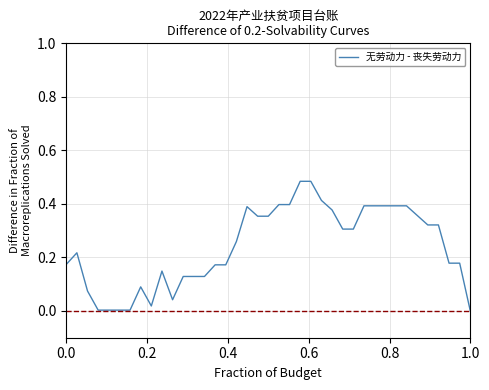

How many lines are shown in the chart?

1